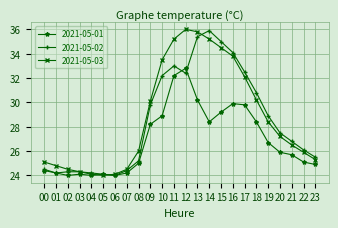

True or false: 2021-05-03 has more than 0 interior local peaks.

True